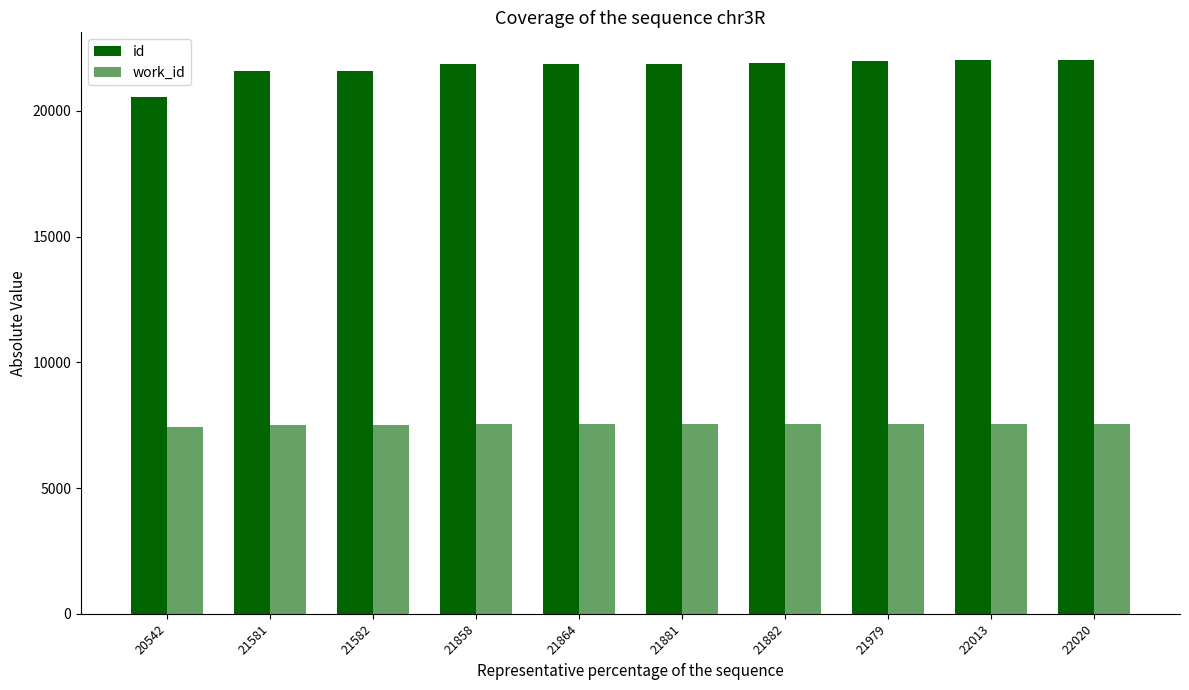

Which series has the largest range (max minus min)?

id